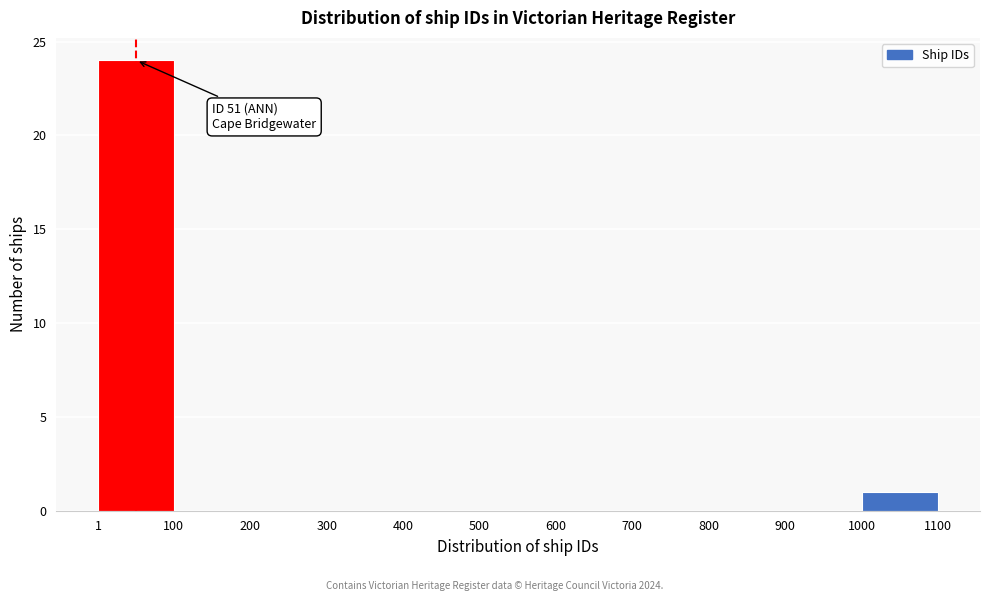

Which range on the x-axis has the tallest bar?

1 to 100